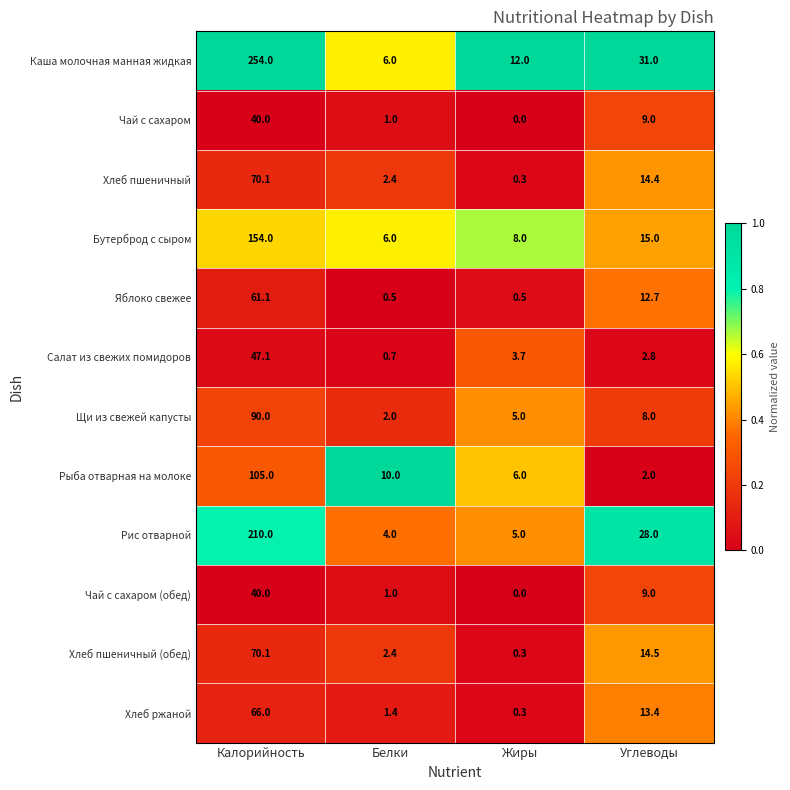

Which series has the largest total across all categories?

Каша молочная манная жидкая